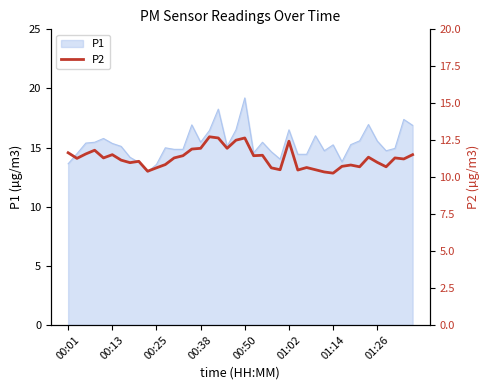

How many points are higher than both their immediate neighbors (excluding endpoints)?

11